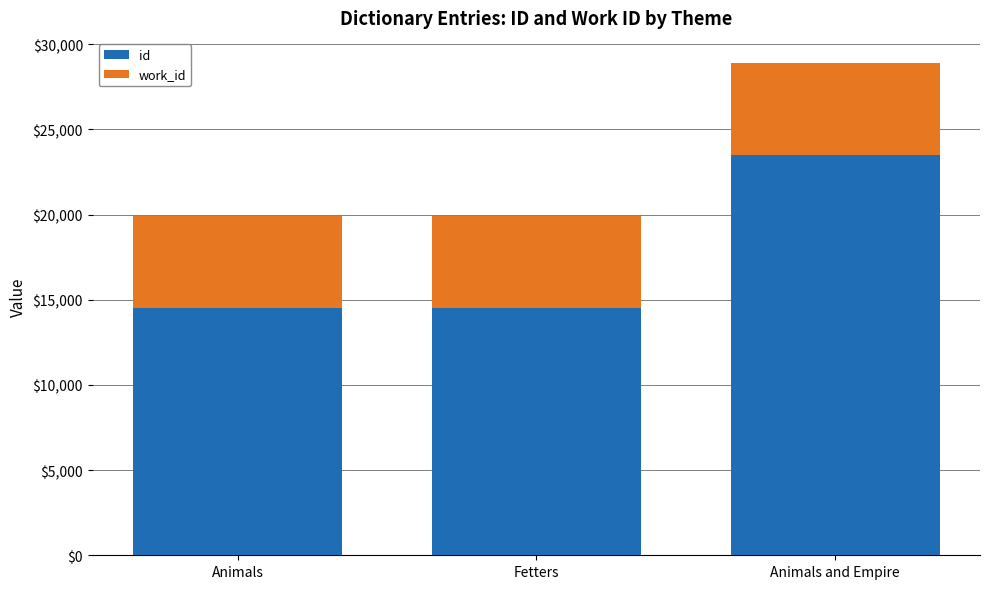

What is the average value of the id series?

17497